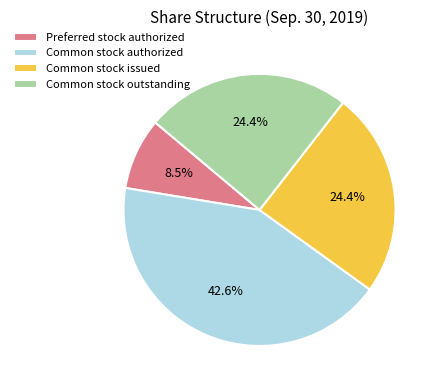

To the nearest percent, what portion does Common stock issued represent?

24%